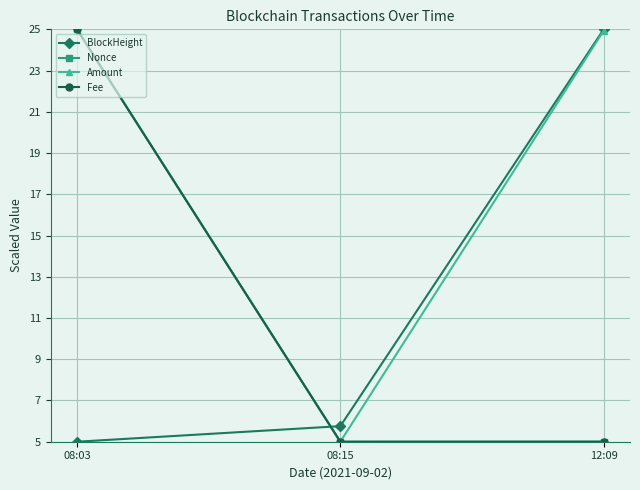

How many categories are shown in the chart?

3